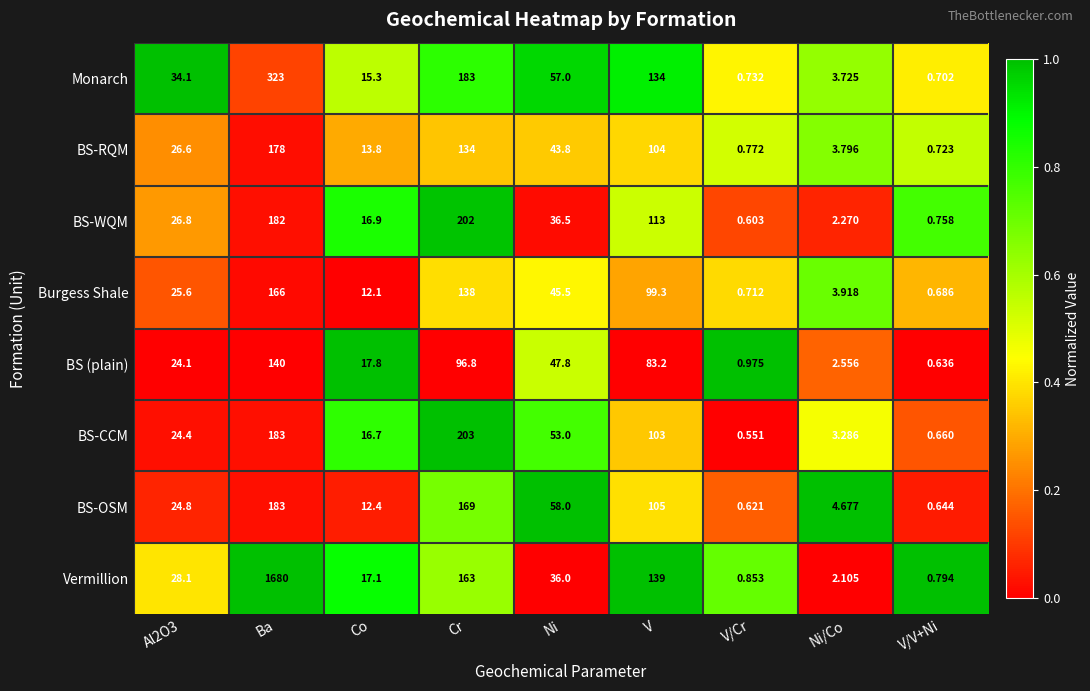

Where is BS (plain) nearest to the value 70?

V